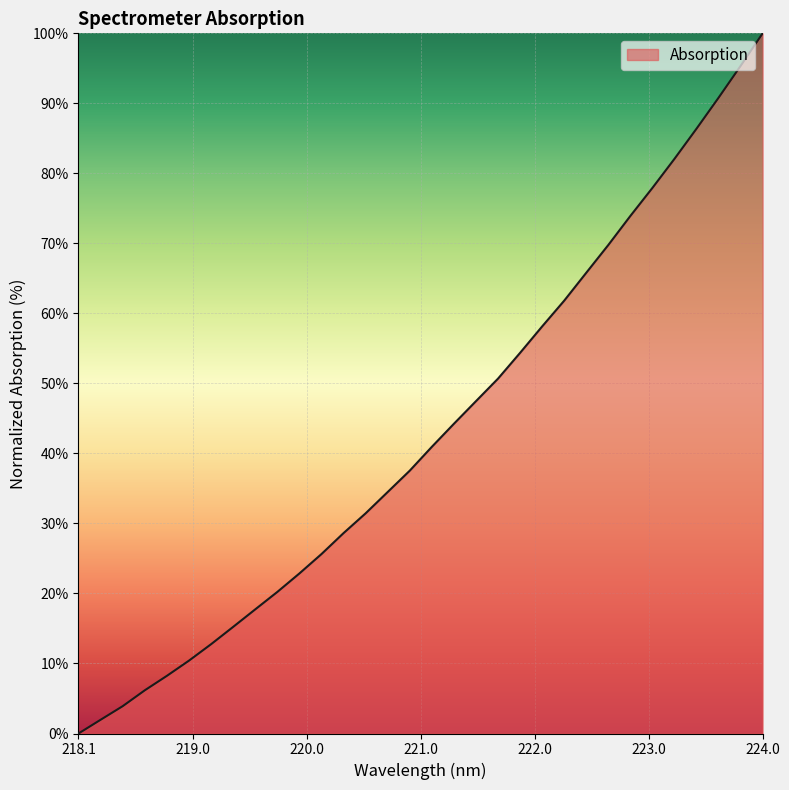

What is the maximum value shown in the chart?

100.0